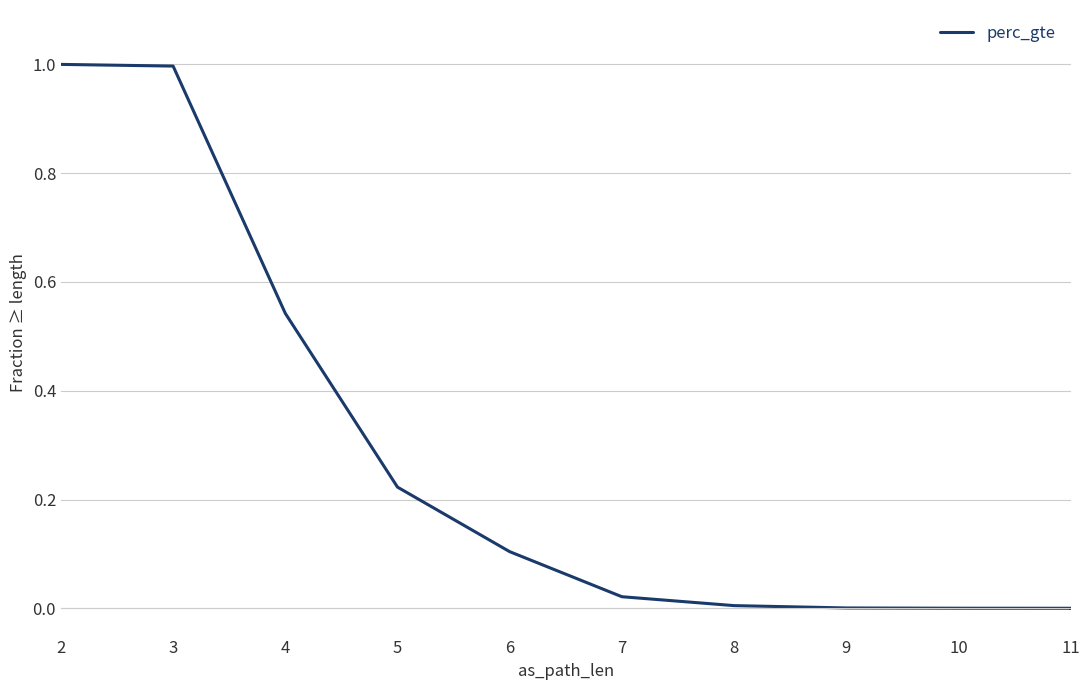

The value at 2 is 0.2. True or false?

False